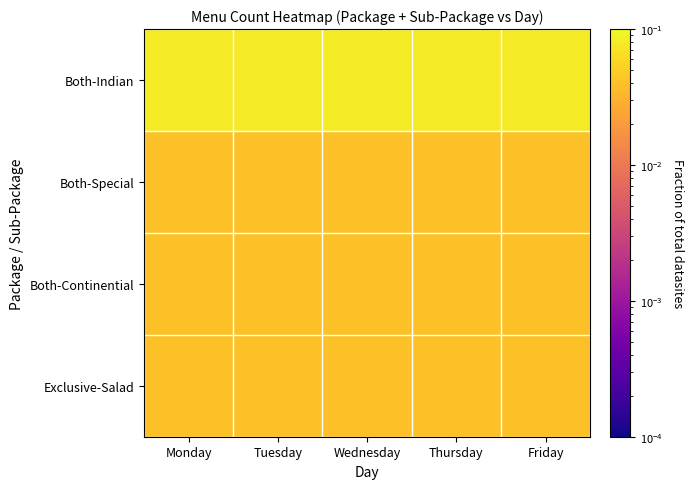

At which category is the sum across all series the highest?

Monday